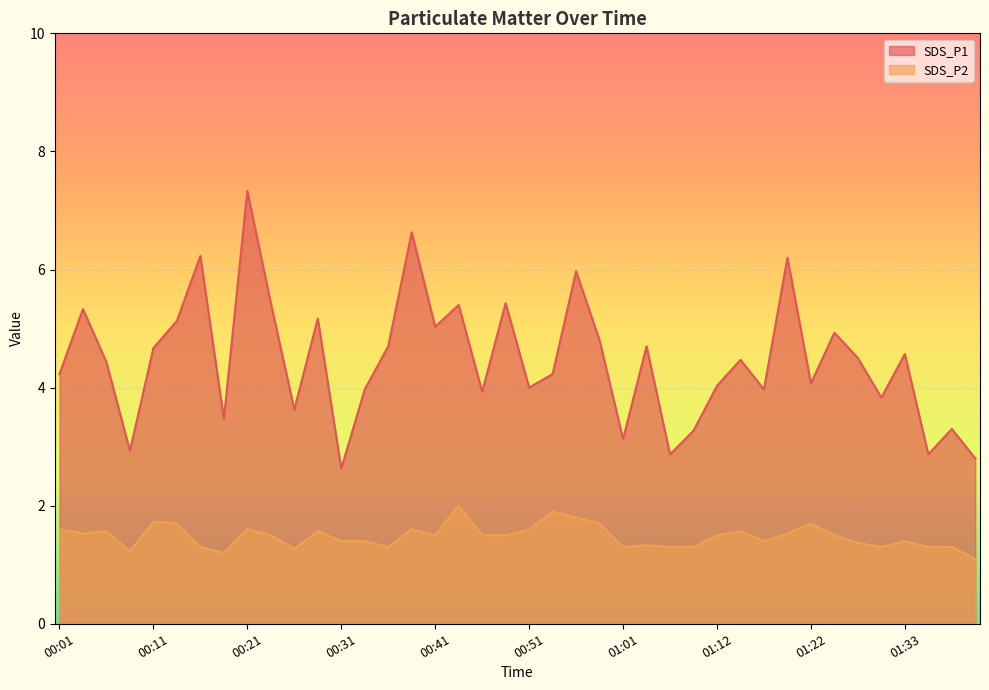

True or false: SDS_P2 and SDS_P1 intersect in this chart.

False